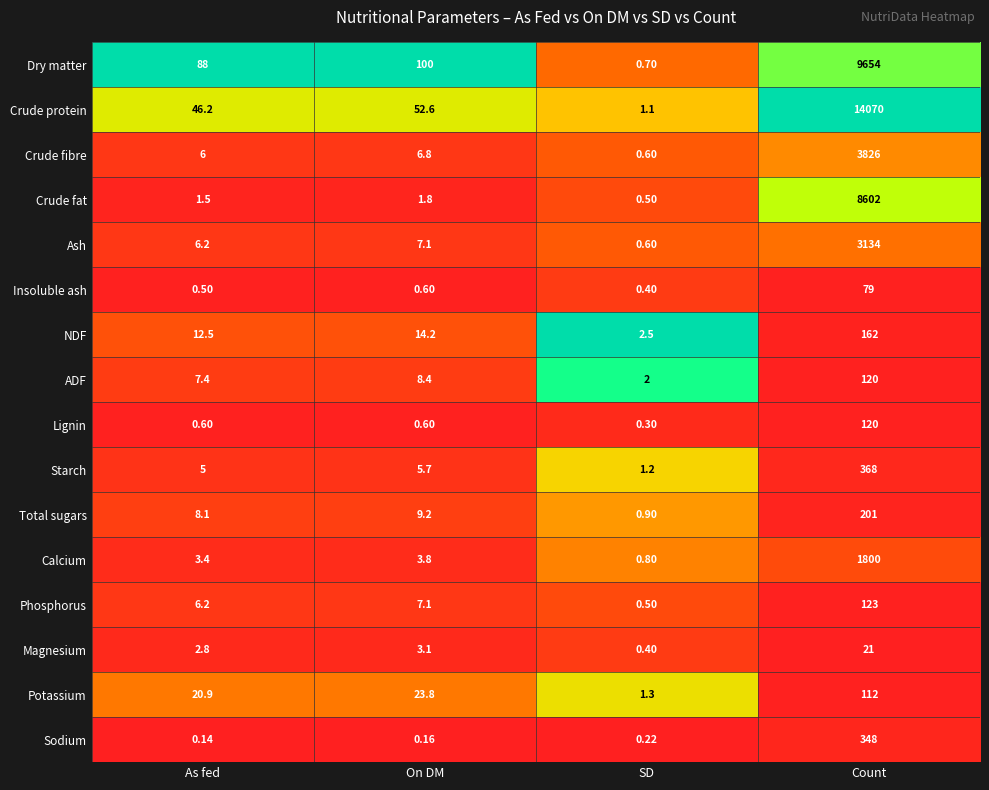

Is the value of Dry matter at Count greater than the value of Potassium at SD?

Yes